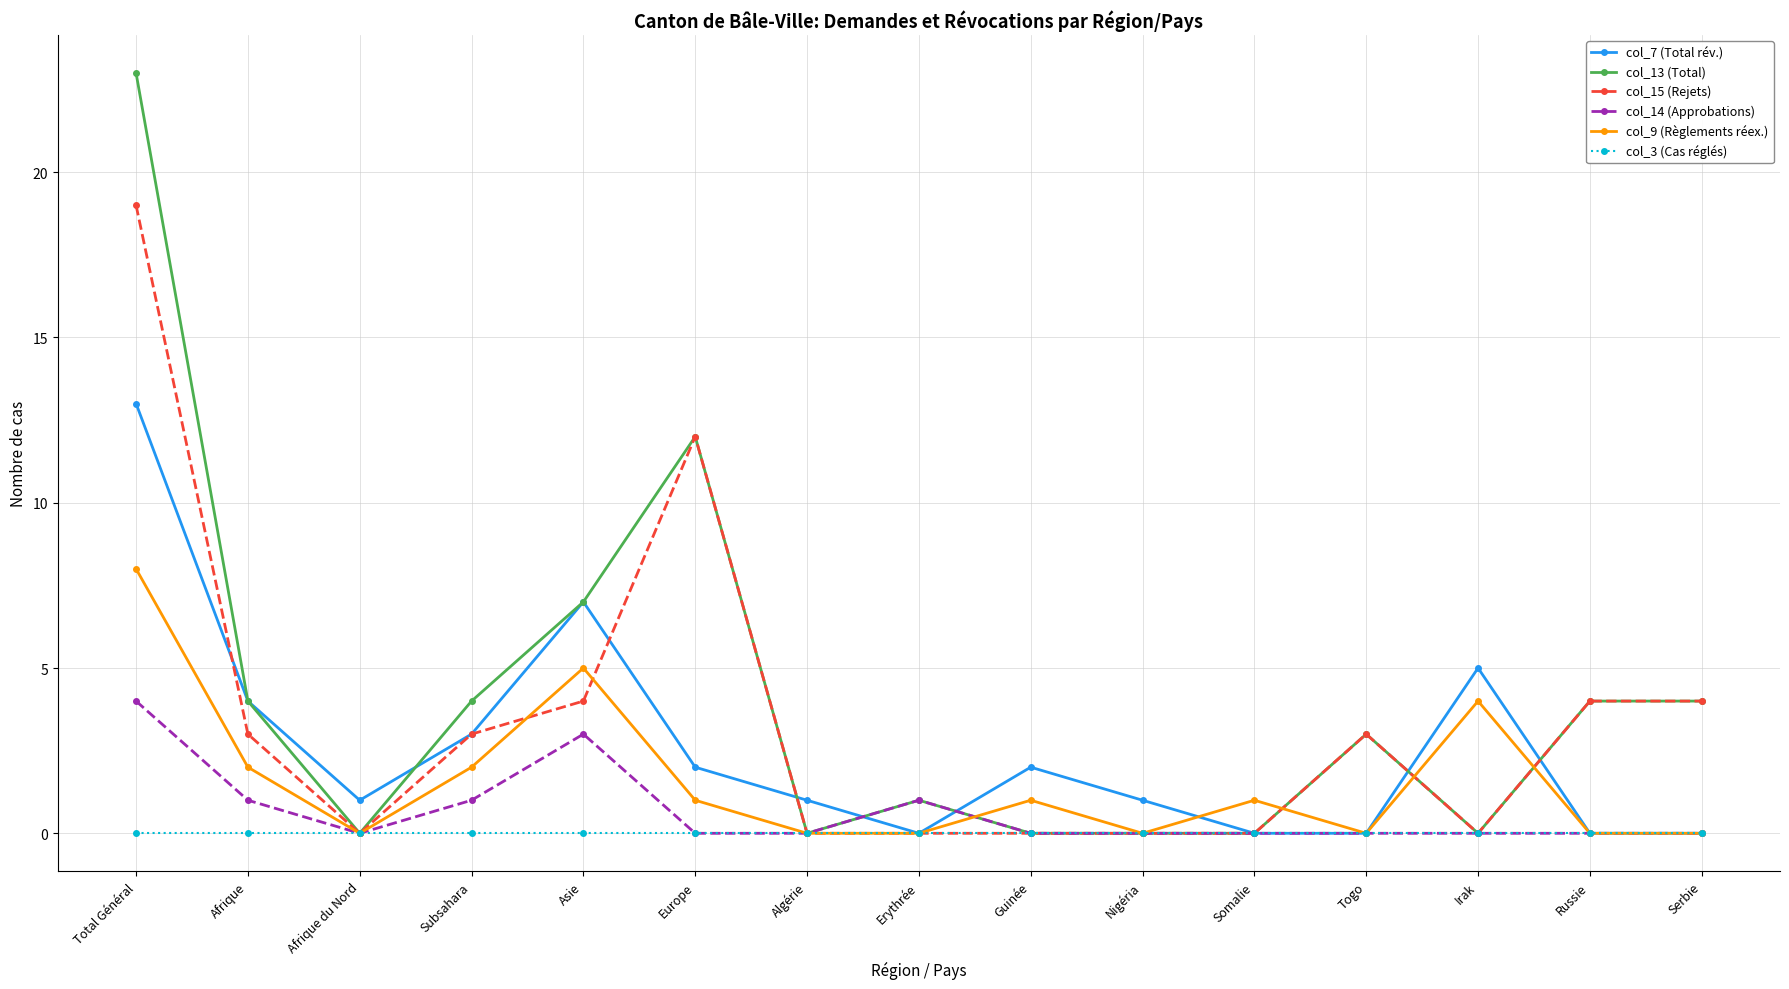

What position from the left is Afrique du Nord?

3